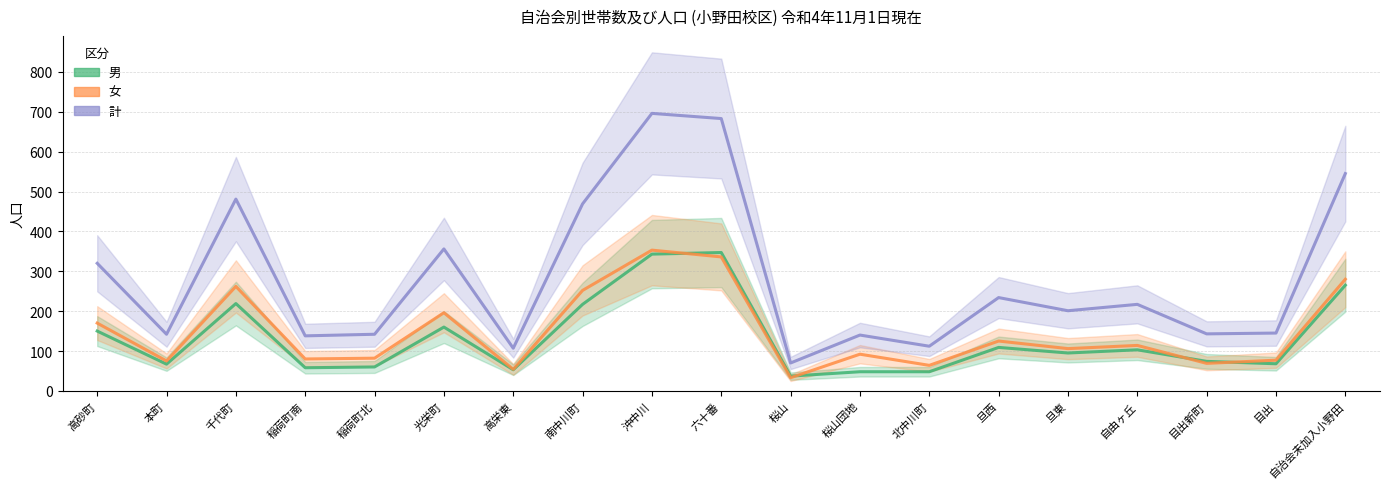

What is the value of the 計 point at the 4th from the left?

138